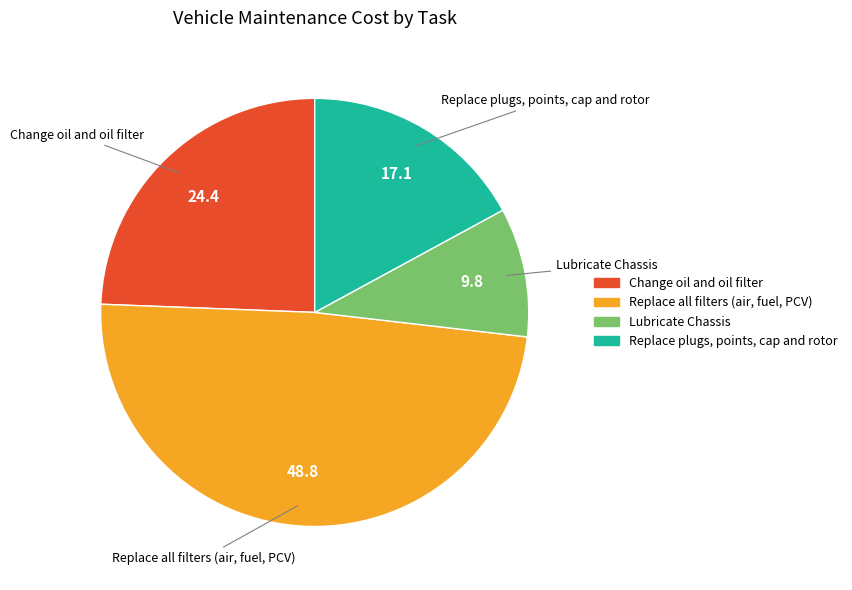

Does any single category account for the majority?

No